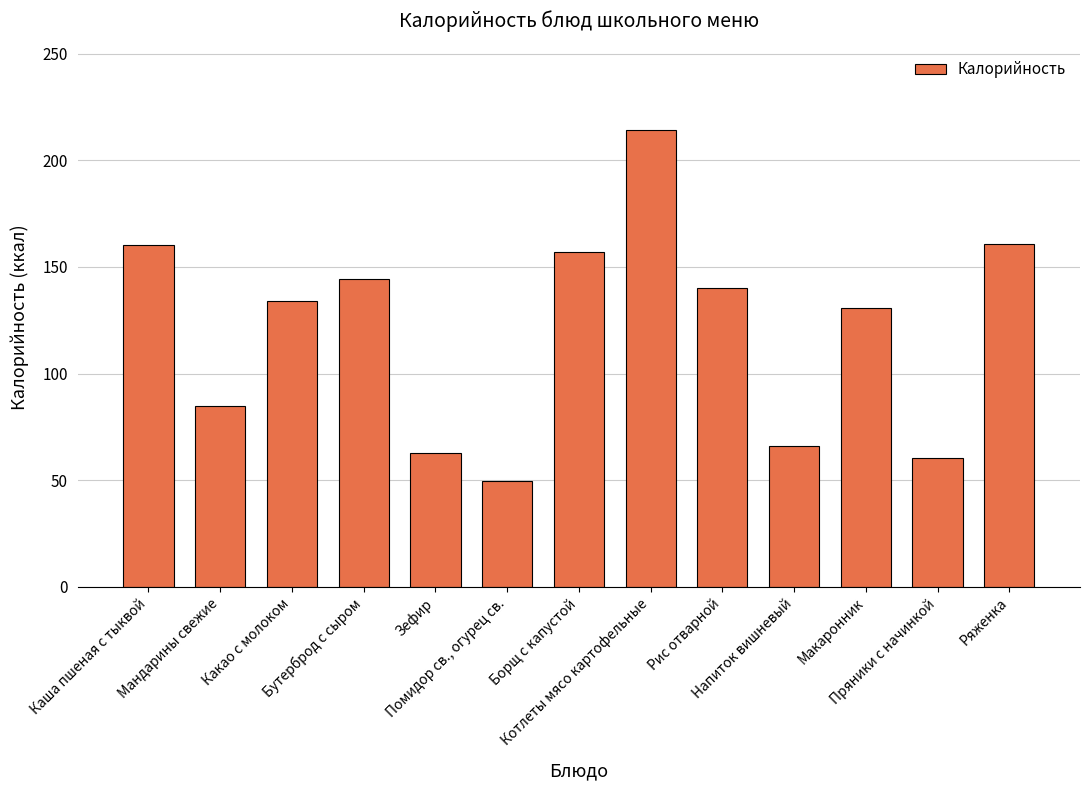

True or false: the data shows 77.6 at Борщ с капустой.

False